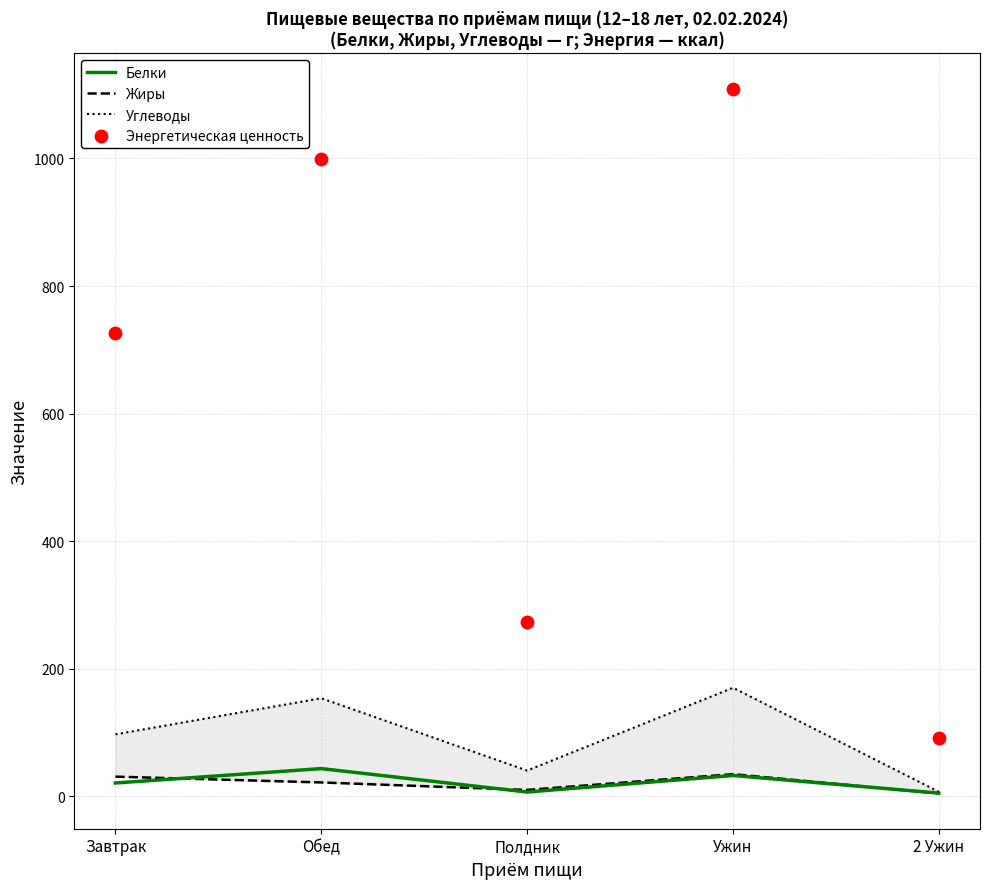

At how many categories does at least one series exceed 778?

2